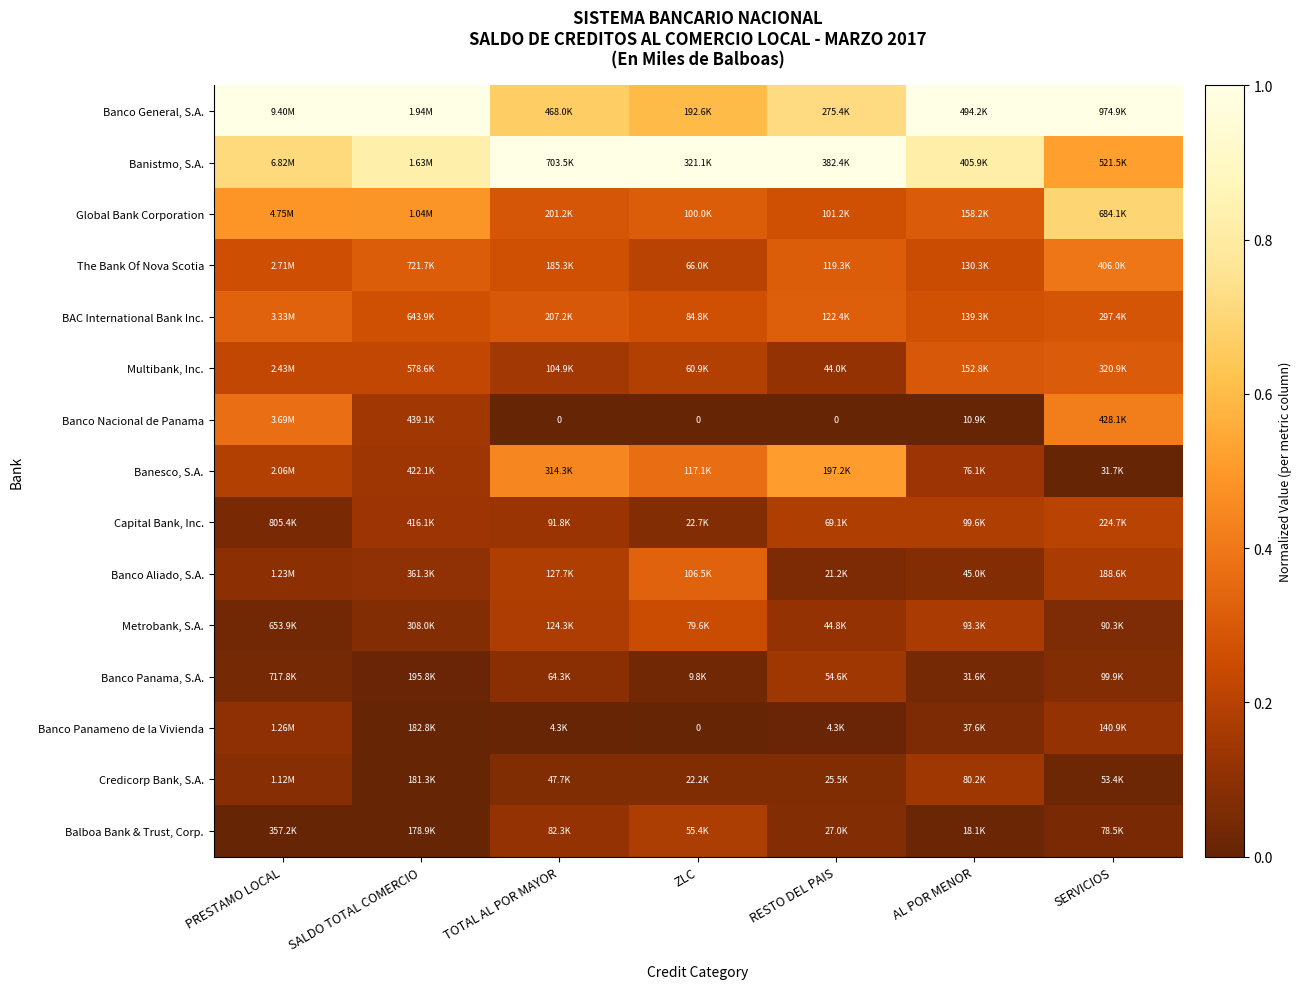

The Banistmo, S.A. series shows 0.8 at AL POR MENOR. True or false?

True